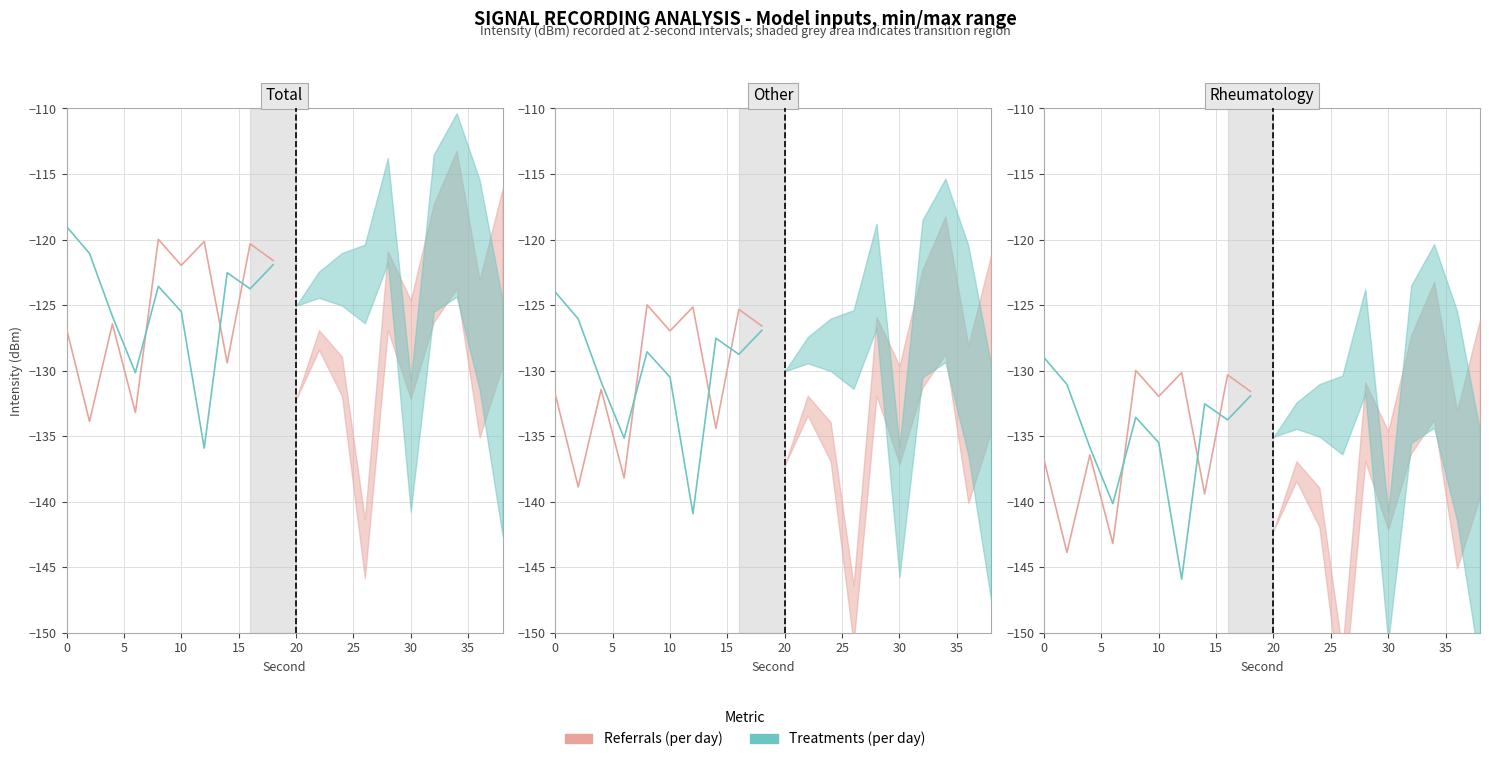

What is the difference between the highest and lowest values at 0?

7.8